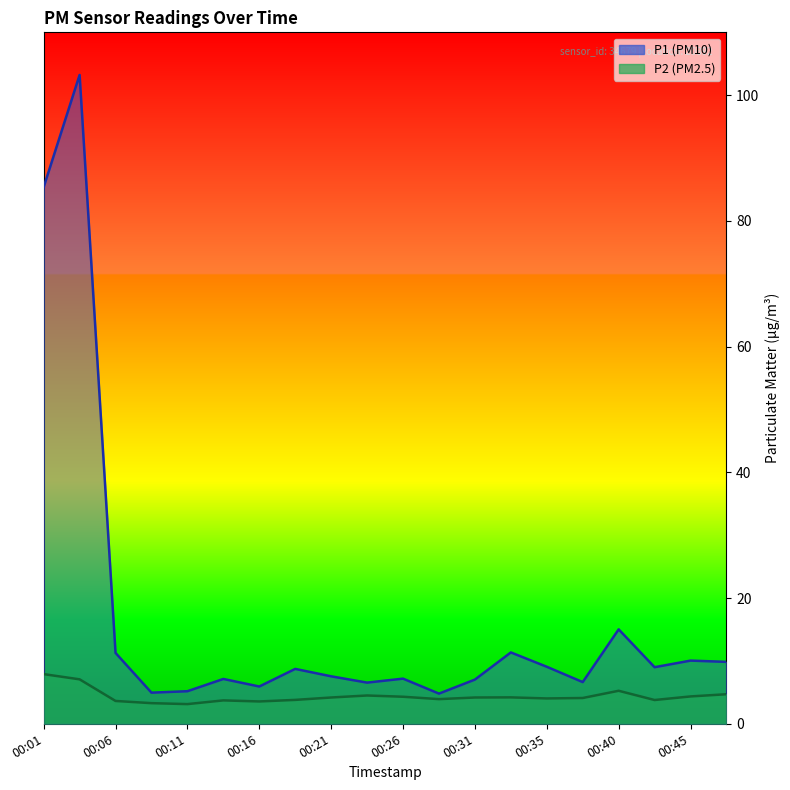

What is the maximum value for P2?

7.9